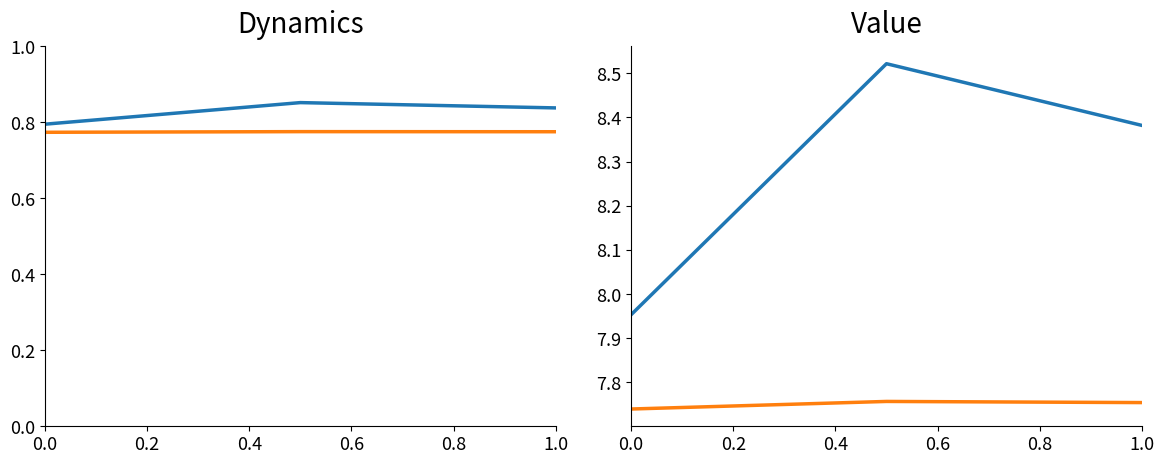

Is the value of P1 at 0.0 greater than the value of P2 at 0.2?

Yes